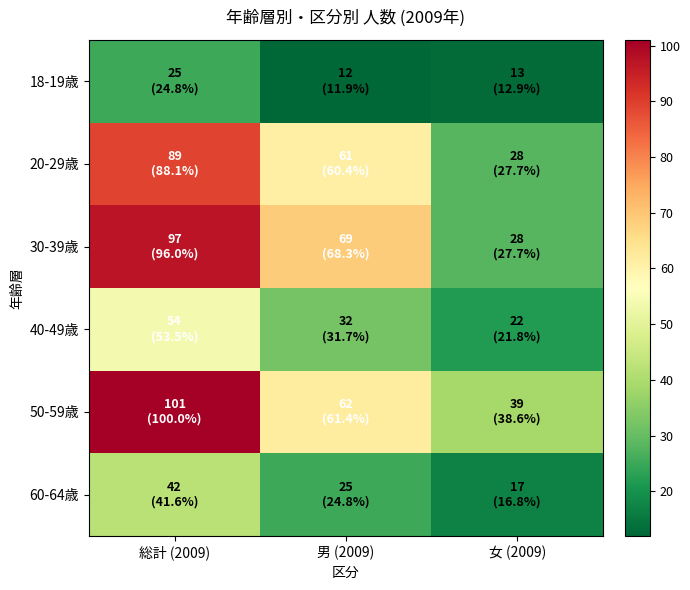

What is the total value across all series at 女 (2009)?

147